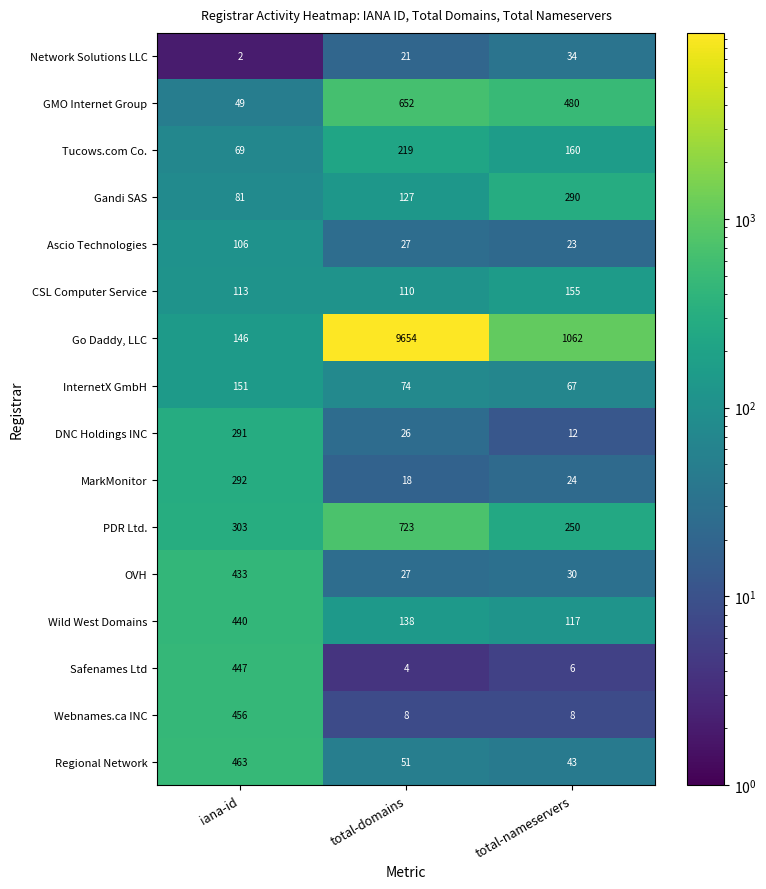

What is the difference between the maximum and second lowest values in the Wild West Domains series?

302